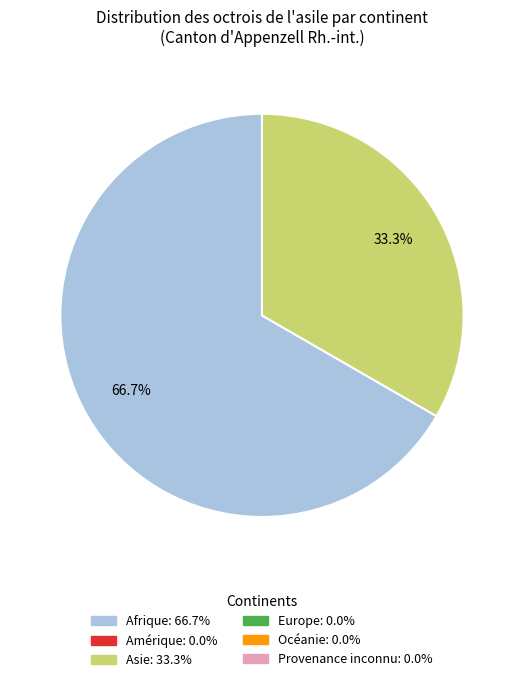

Is there any slice that represents more than half of the pie?

Yes